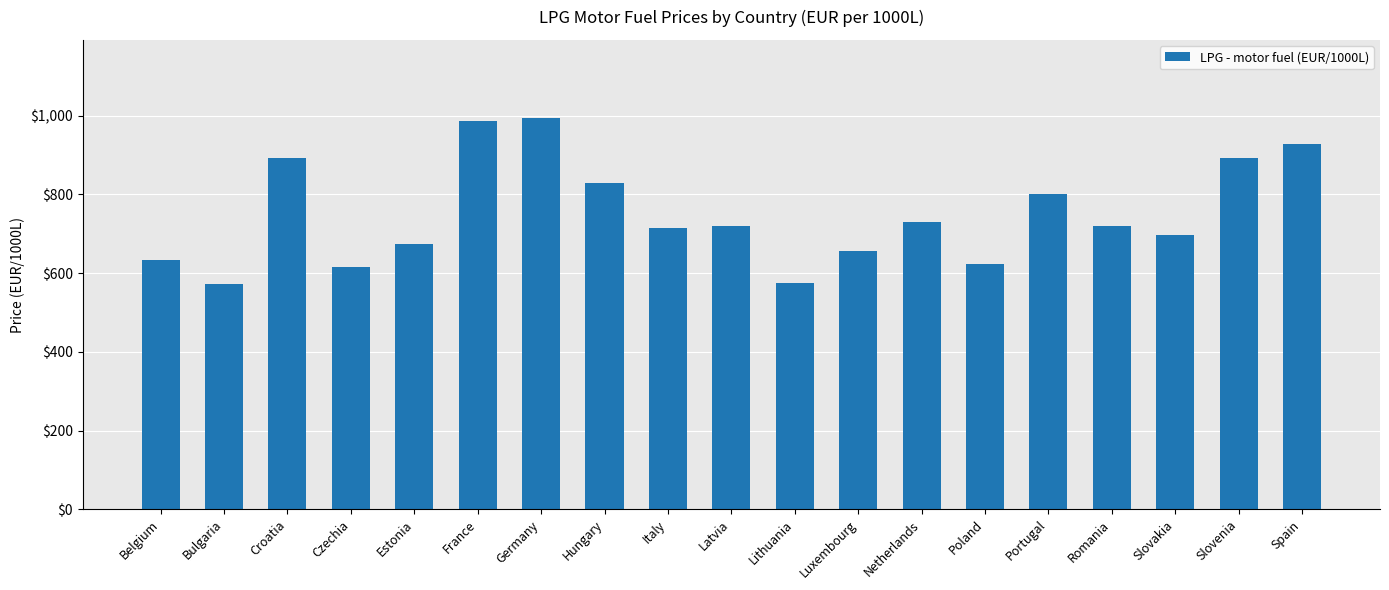

Where does the data first go above 719?

Croatia